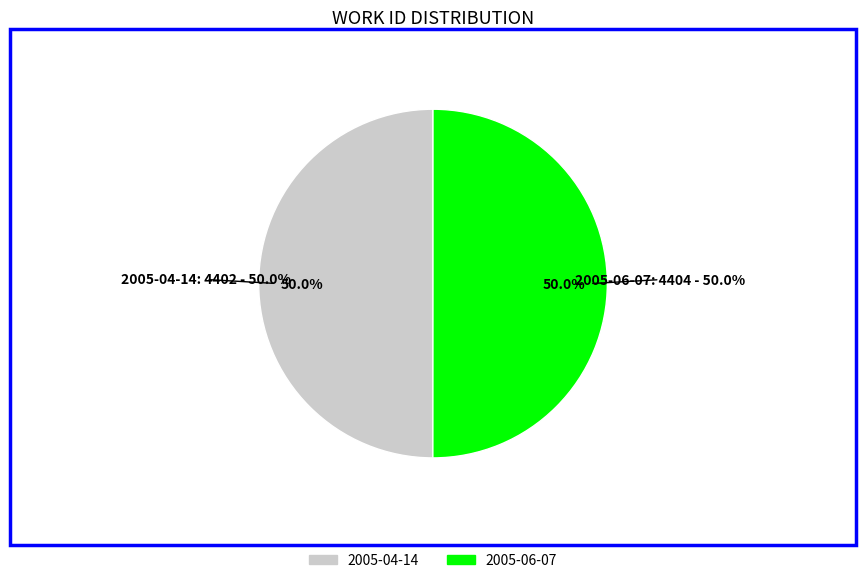

What is the smallest slice in the pie chart?

2005-04-14